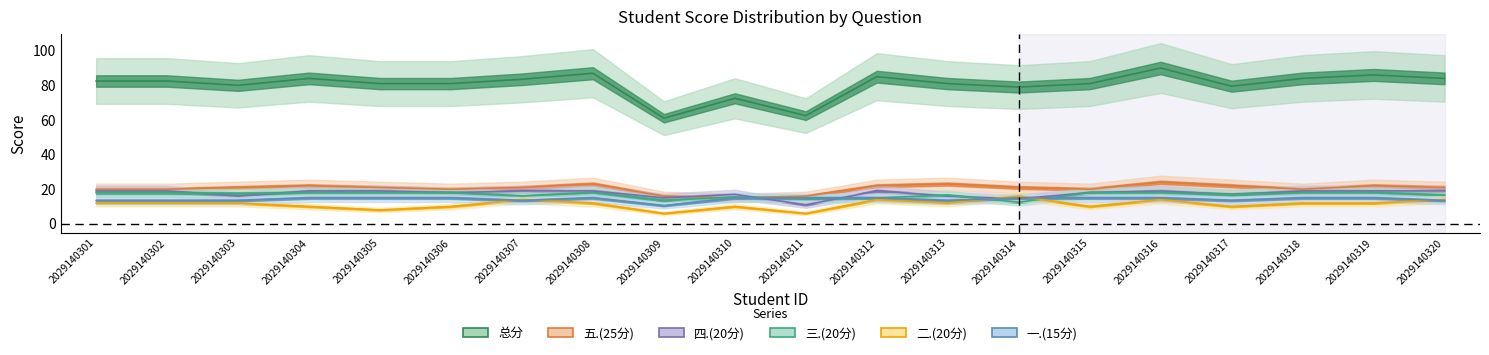

Which series has the largest total across all categories?

总分